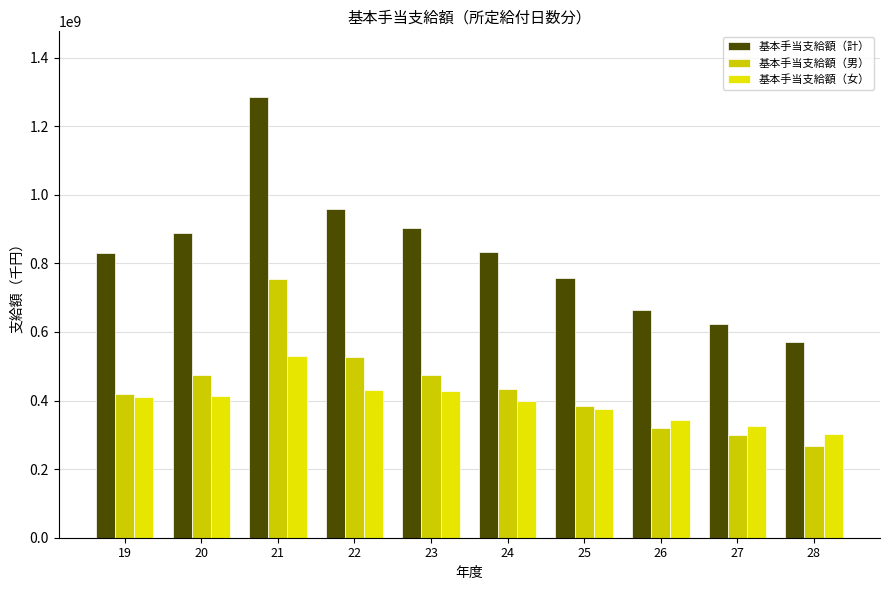

What is the value of the 基本手当支給額（女） bar at the 8th from the left?

344107118.3